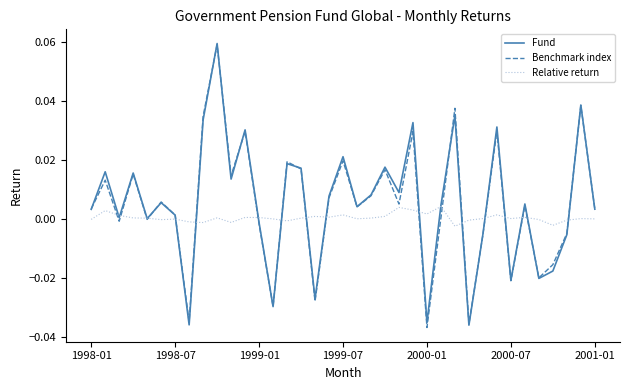

What are all the series names shown in the legend?

Fund, Benchmark index, Relative return